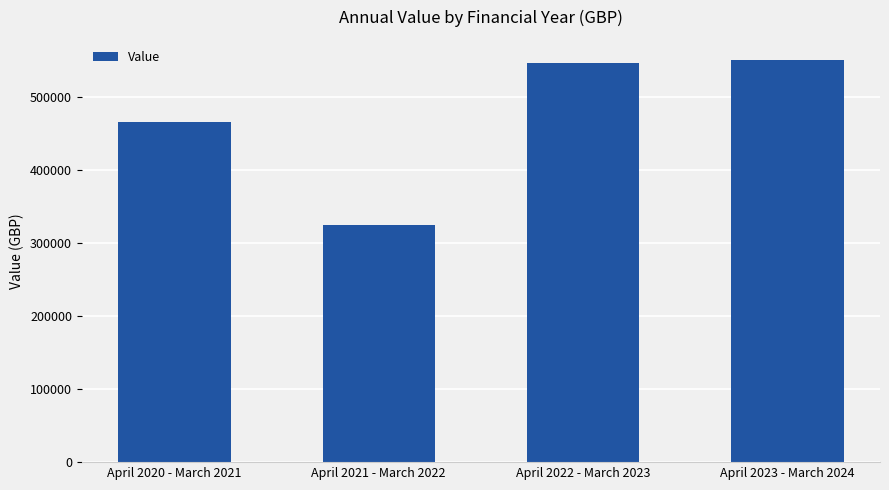

At which label does the data first exceed 547190?

April 2022 - March 2023